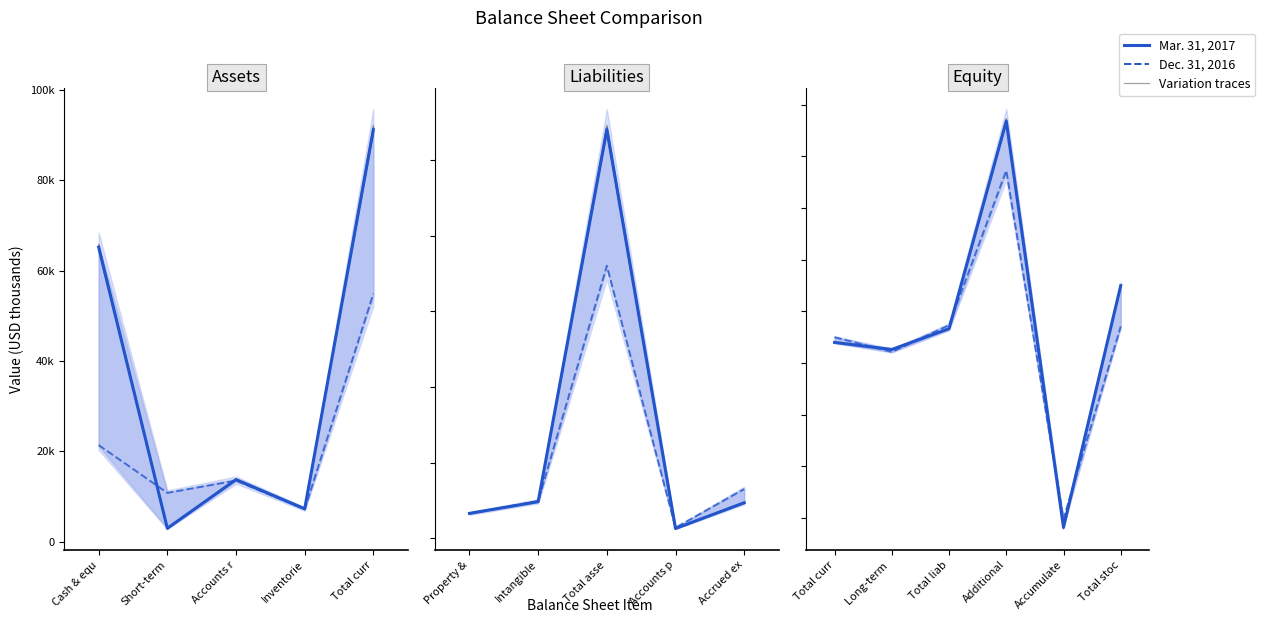

True or false: Dec. 31, 2016 has more than 0 points higher than both neighbors.

True